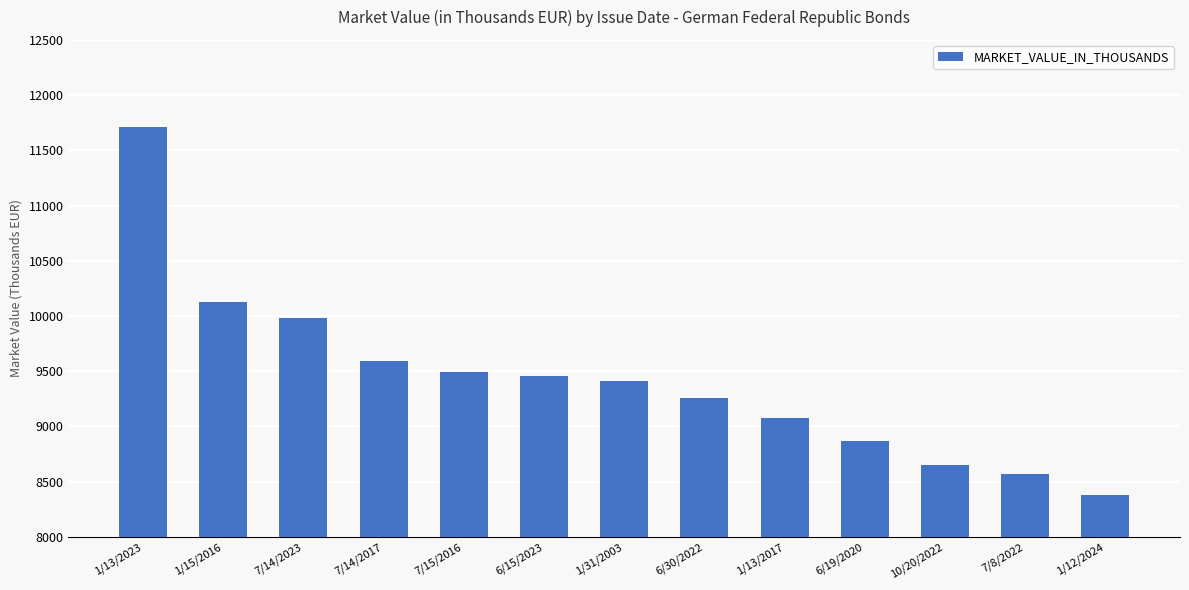

What is the smallest value displayed?

8378